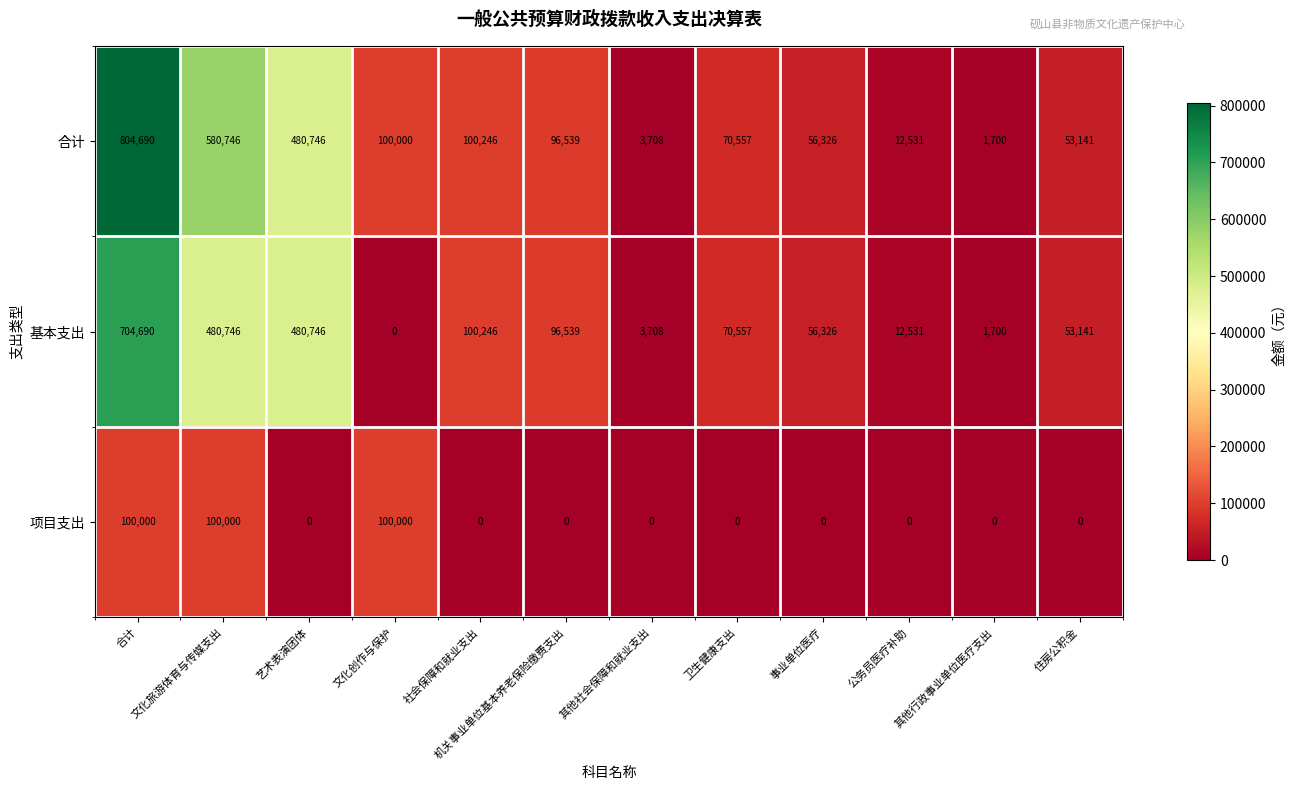

What value does the 合计 series have at 卫生健康支出?

70557